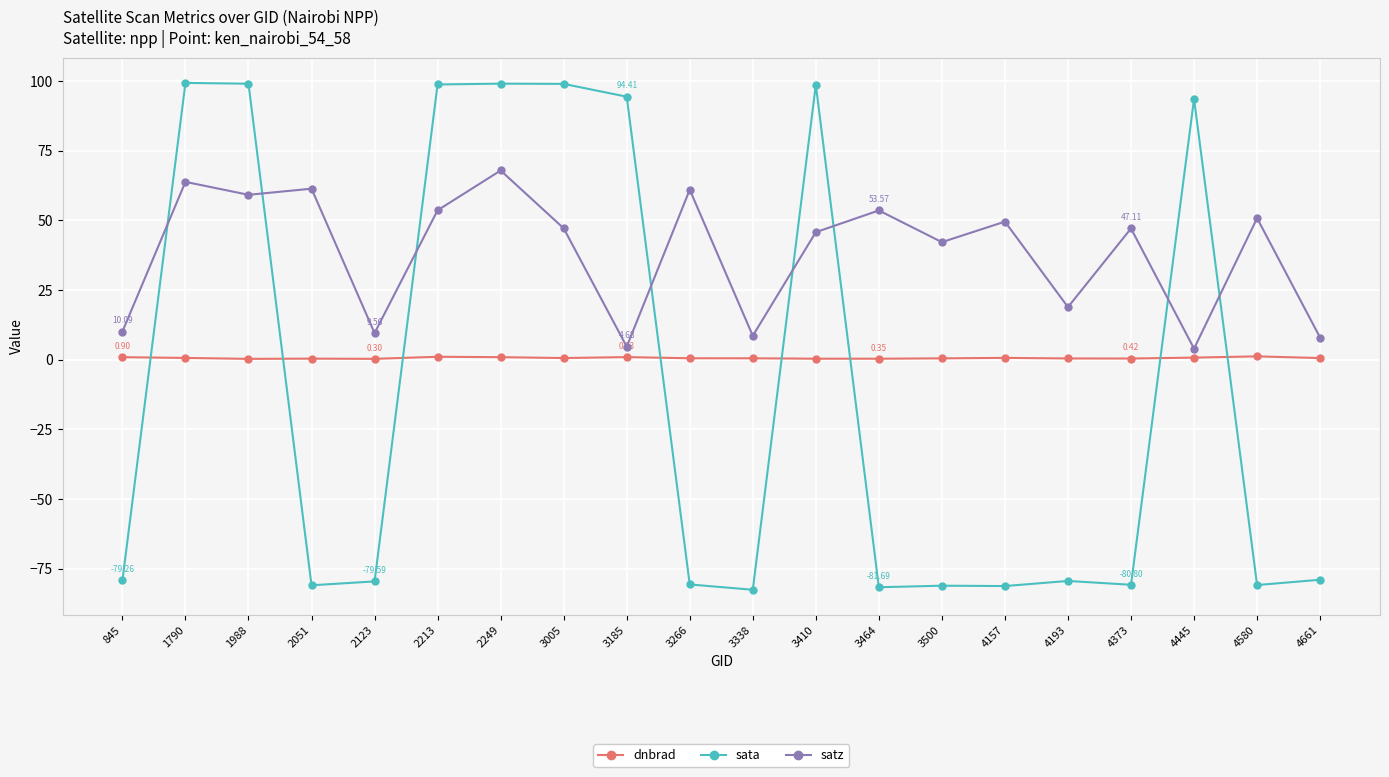

How many lines are shown in the chart?

3